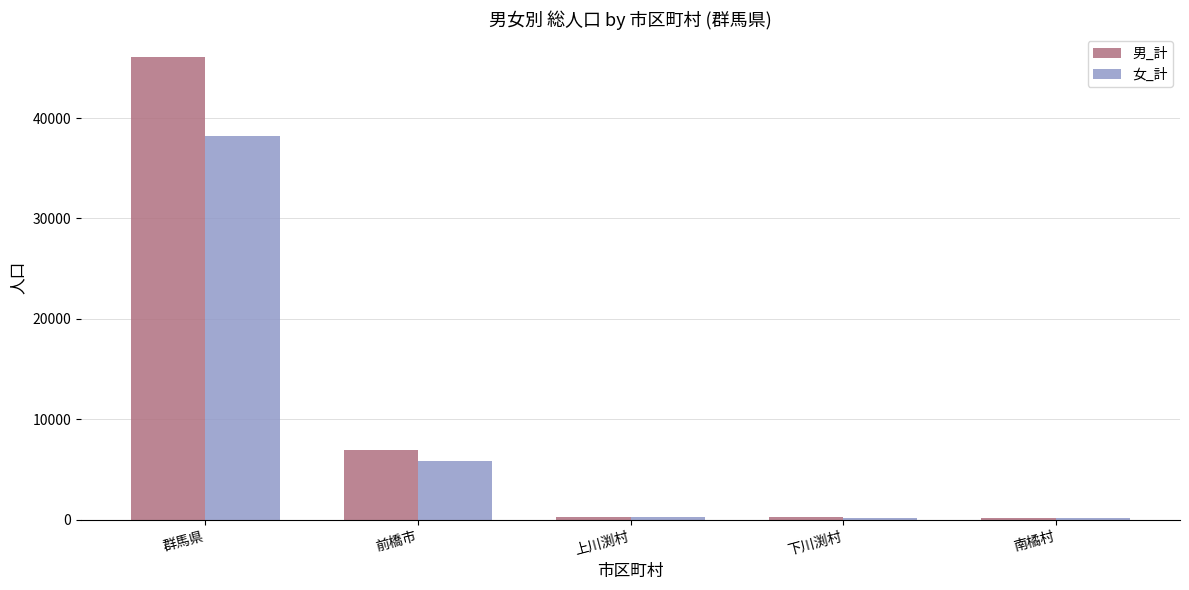

The 女_計 series shows 5809 at 前橋市. True or false?

True